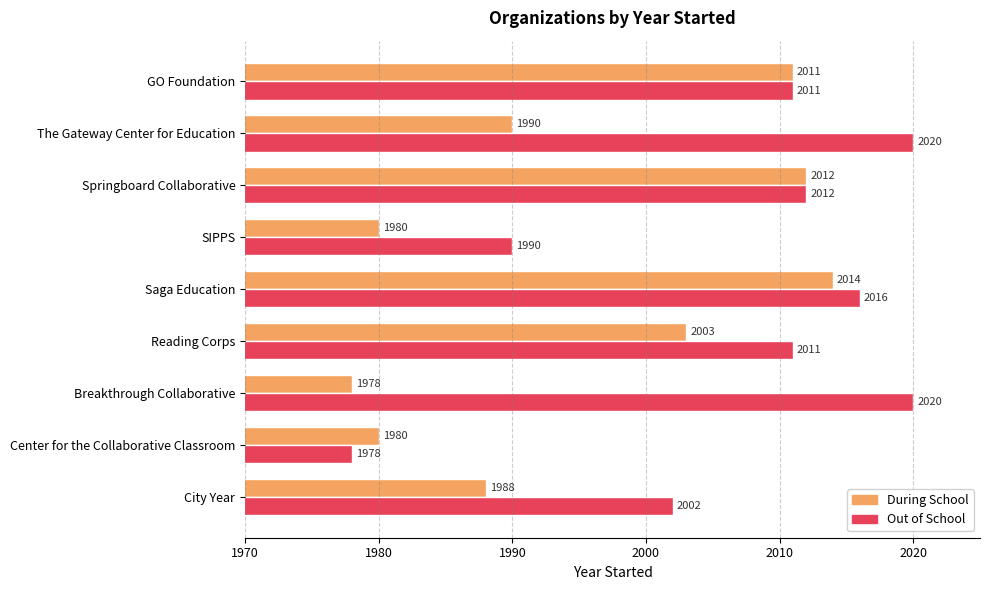

Which series has the largest total across all categories?

Out of School